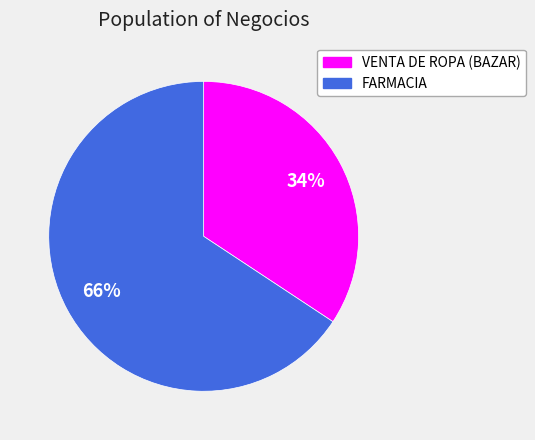

How many segments does this pie chart have?

2